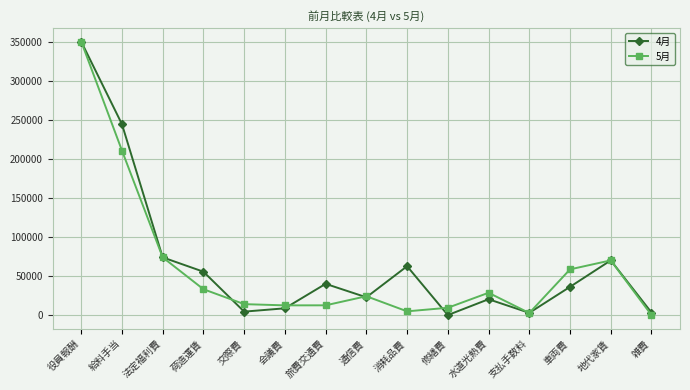

Which series changed the most between 法定福利費 and 水道光熱費?

4月